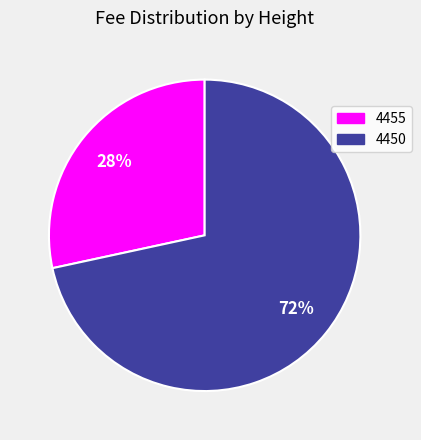

To the nearest percent, what is the average slice percentage?

50%